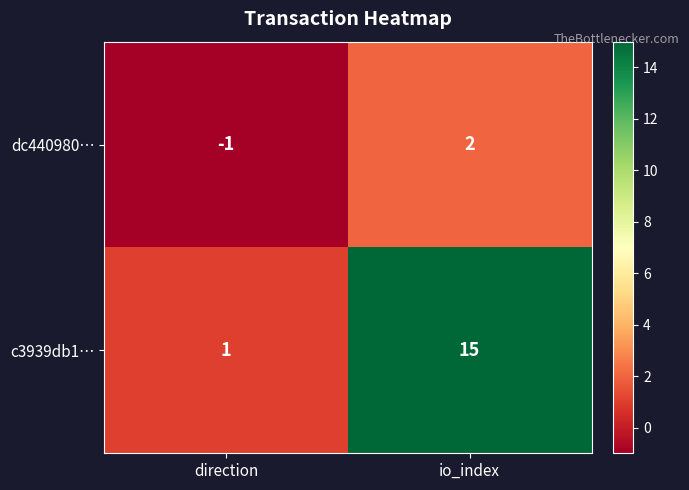

Which series has the largest total across all categories?

c3939db1…